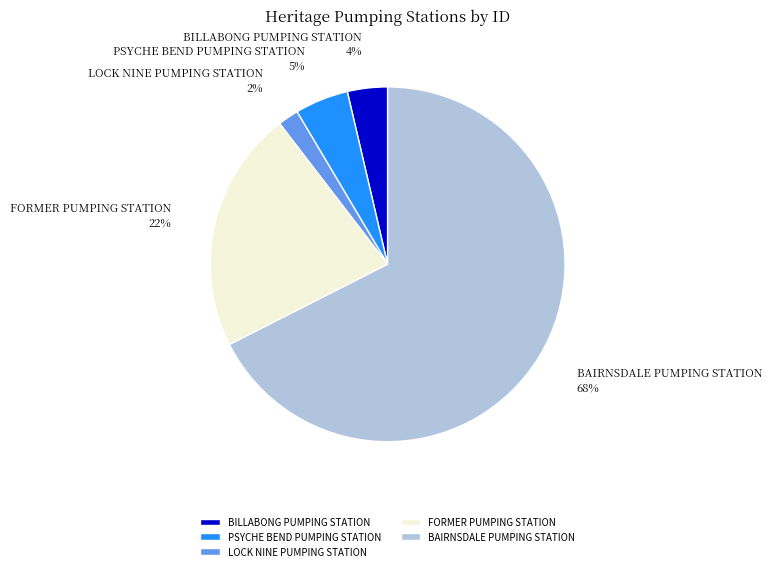

To the nearest percent, what is the combined percentage of BILLABONG PUMPING STATION and FORMER PUMPING STATION?

26%